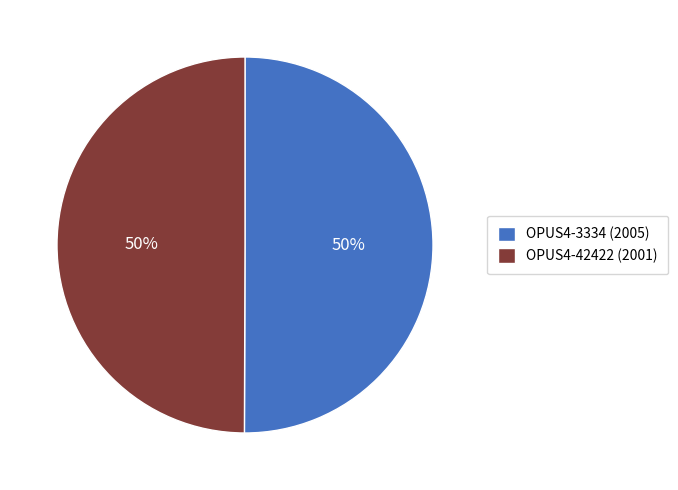

How many segments does this pie chart have?

2